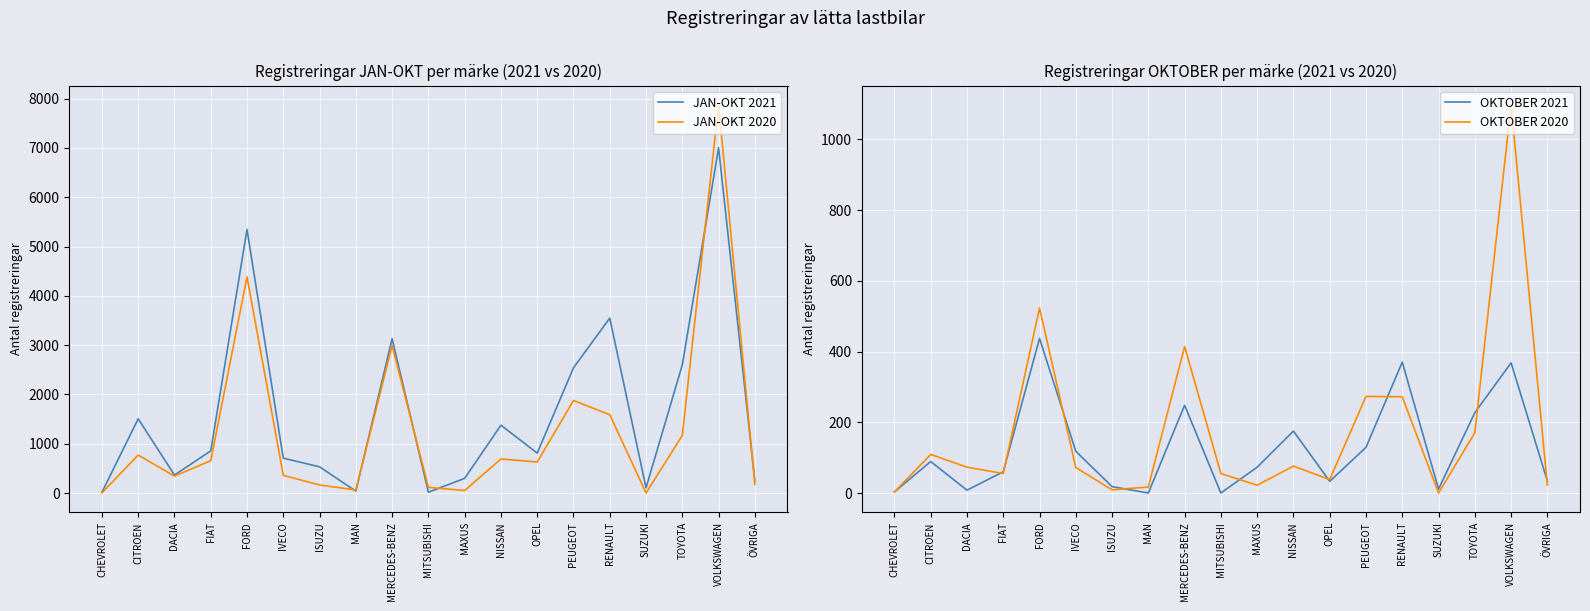

Rank the series at MAXUS from lowest to highest value.

OKTOBER 2020, JAN-OKT 2020, OKTOBER 2021, JAN-OKT 2021